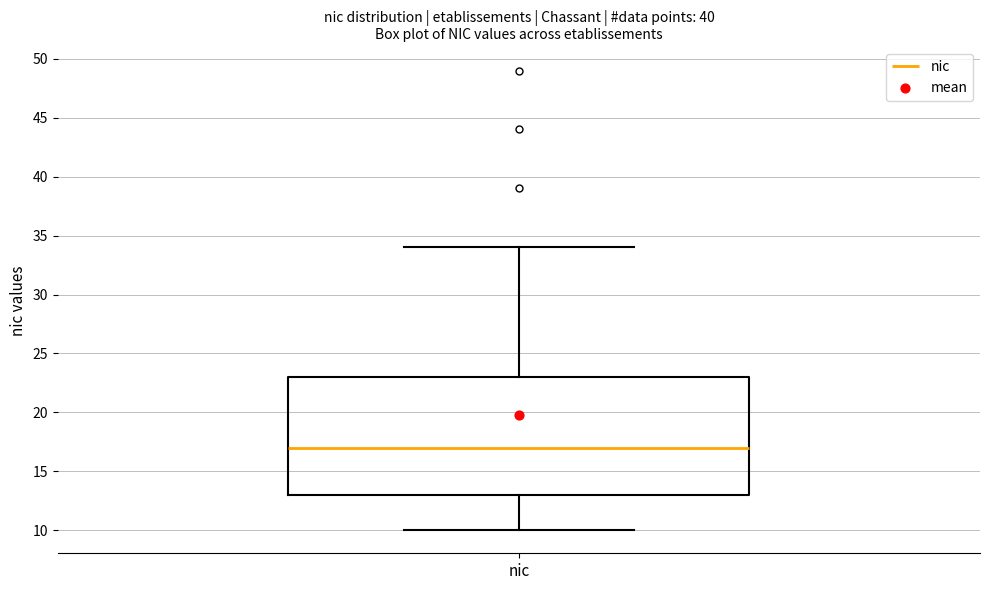

Transcribe this box plot: give where the median line is, the range the box spans, and where the two whiskers end, as read against the y-axis. The values are not printed on the chart, so give them approximately, as read against the axis.

median 17, box 13 to 23, whiskers 10 to 34